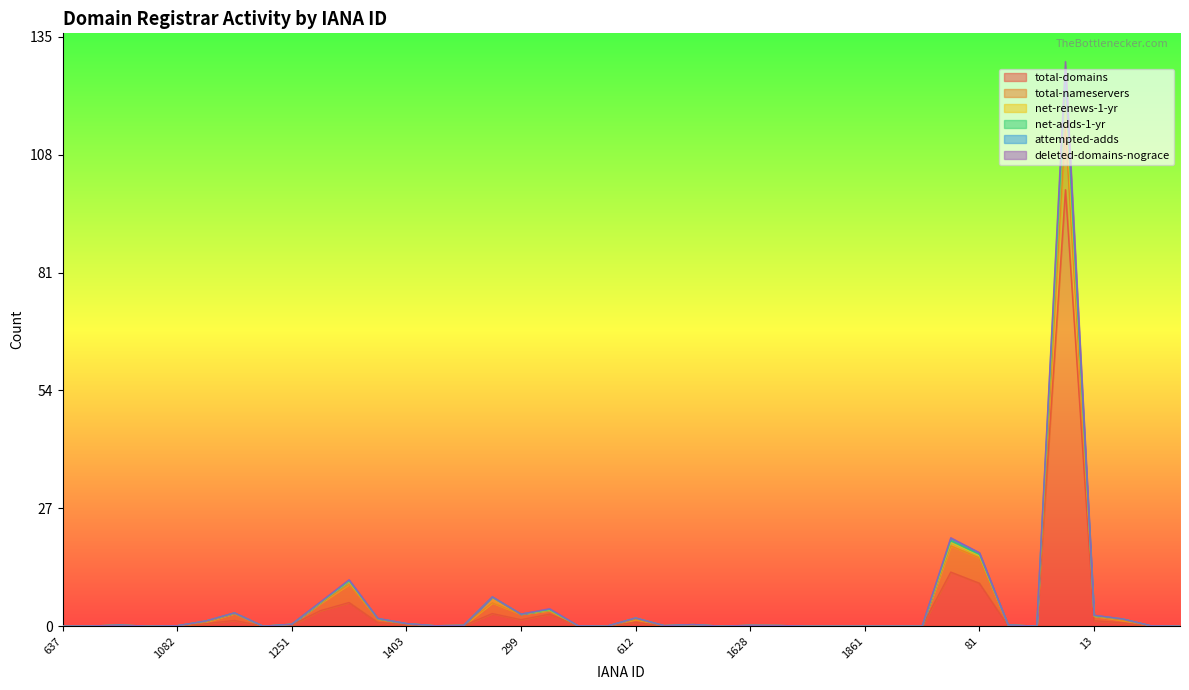

At which label is net-adds-1-yr closest to 57?

69